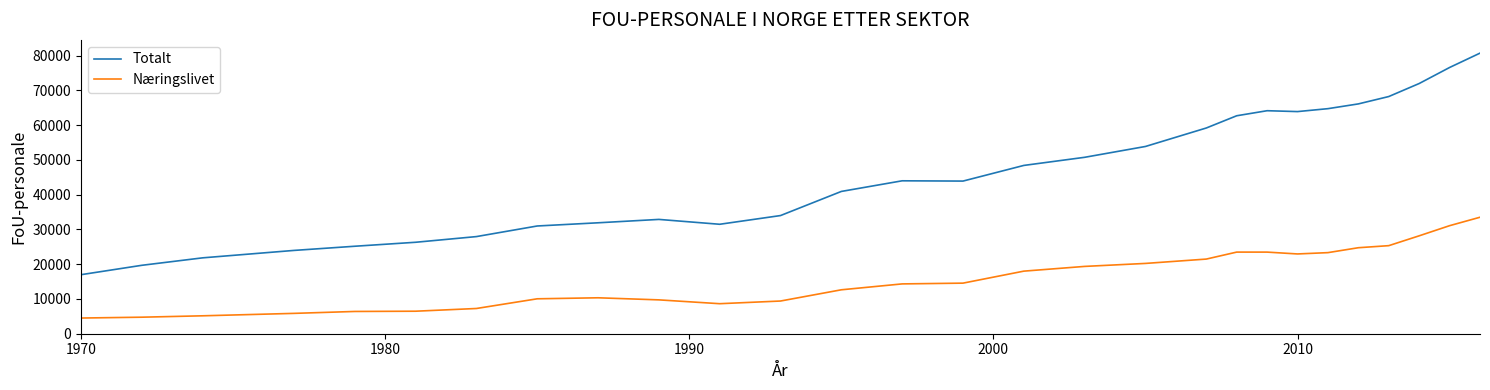

Which series has the largest range (max minus min)?

Totalt